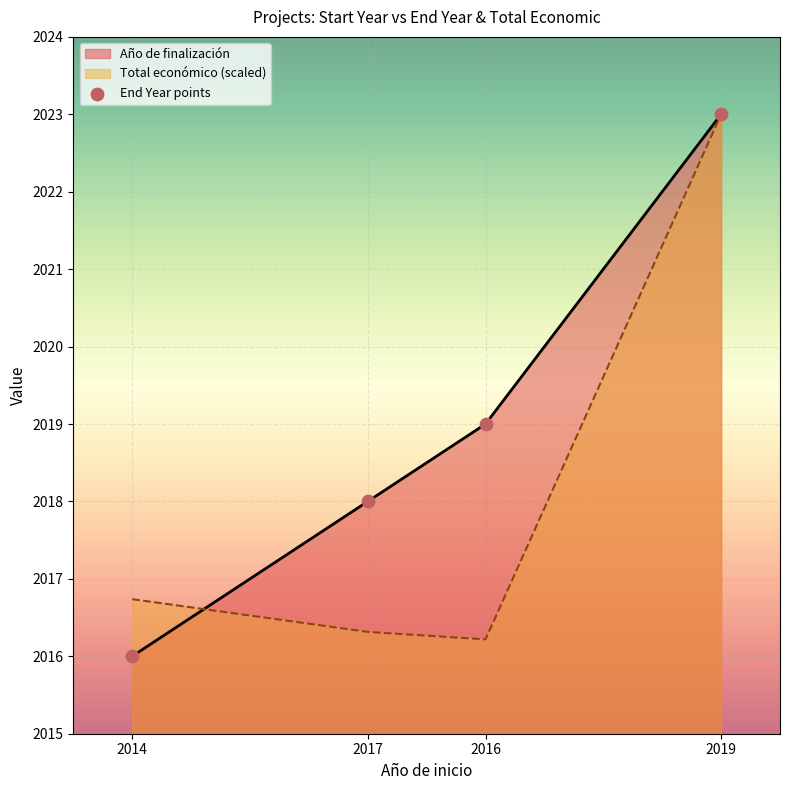

What is the ratio of the value at 2014 to the value at 2019?

1.0